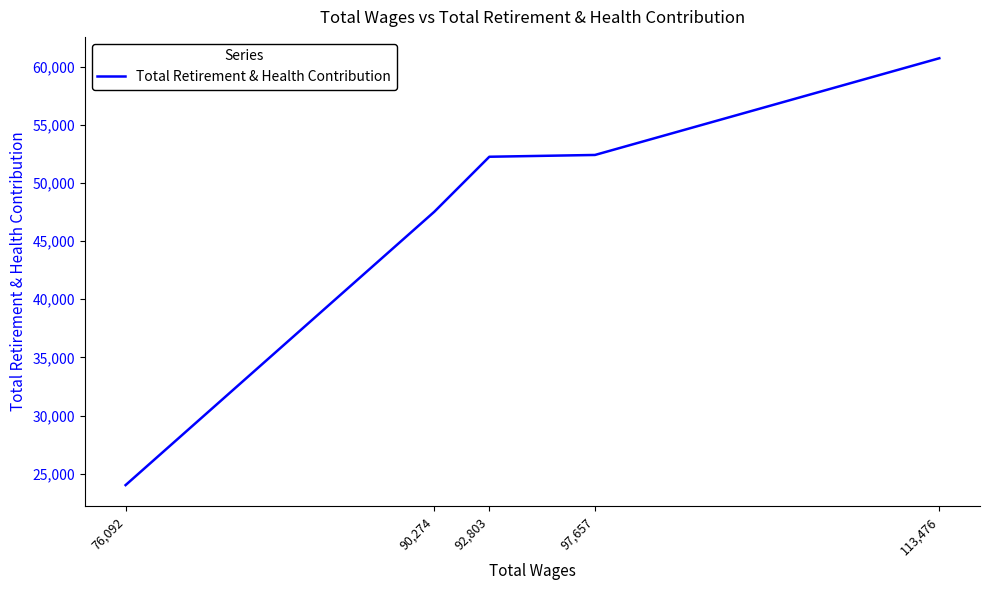

Reading left to right, what are all the values shown in this chart?

113,476=60713	97,657=52399	92,803=52245	90,274=47514	76,092=24021